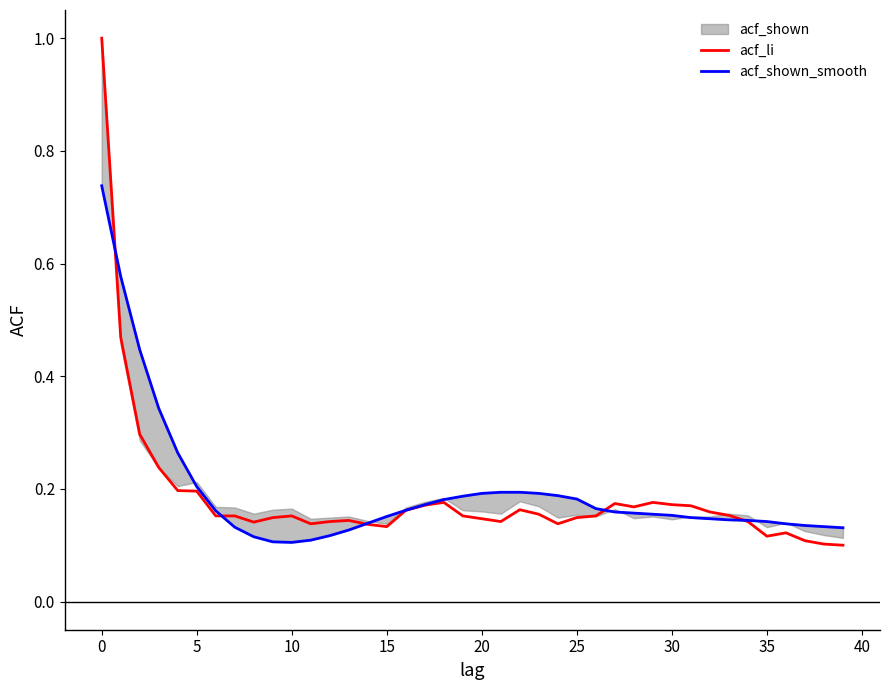

Which series has the largest total across all categories?

acf_shown_smooth